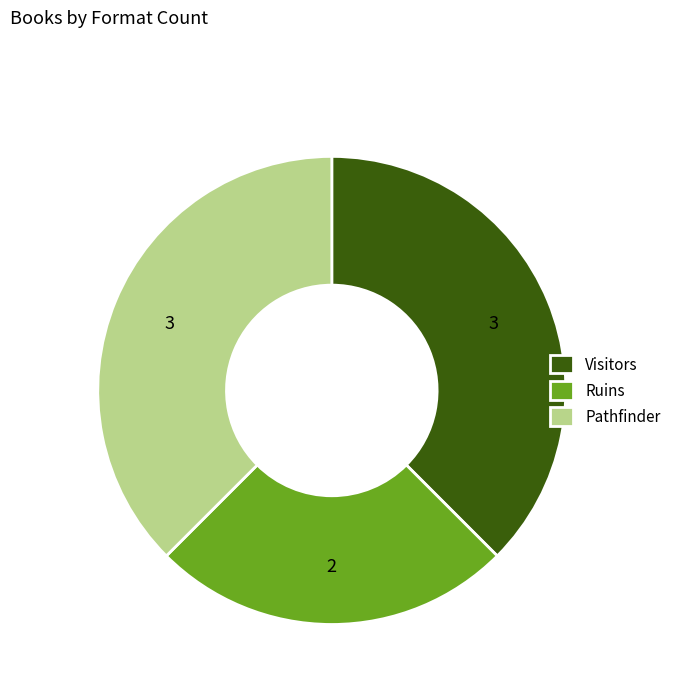

Is it true that Ruins is 25% of the pie?

True